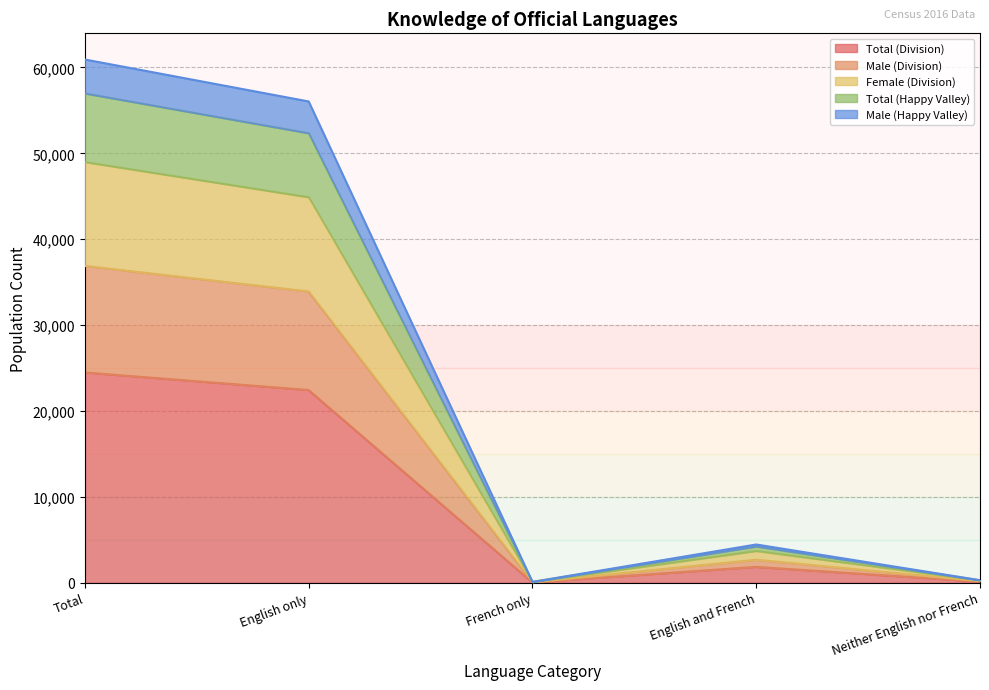

How many lines are shown in the chart?

5